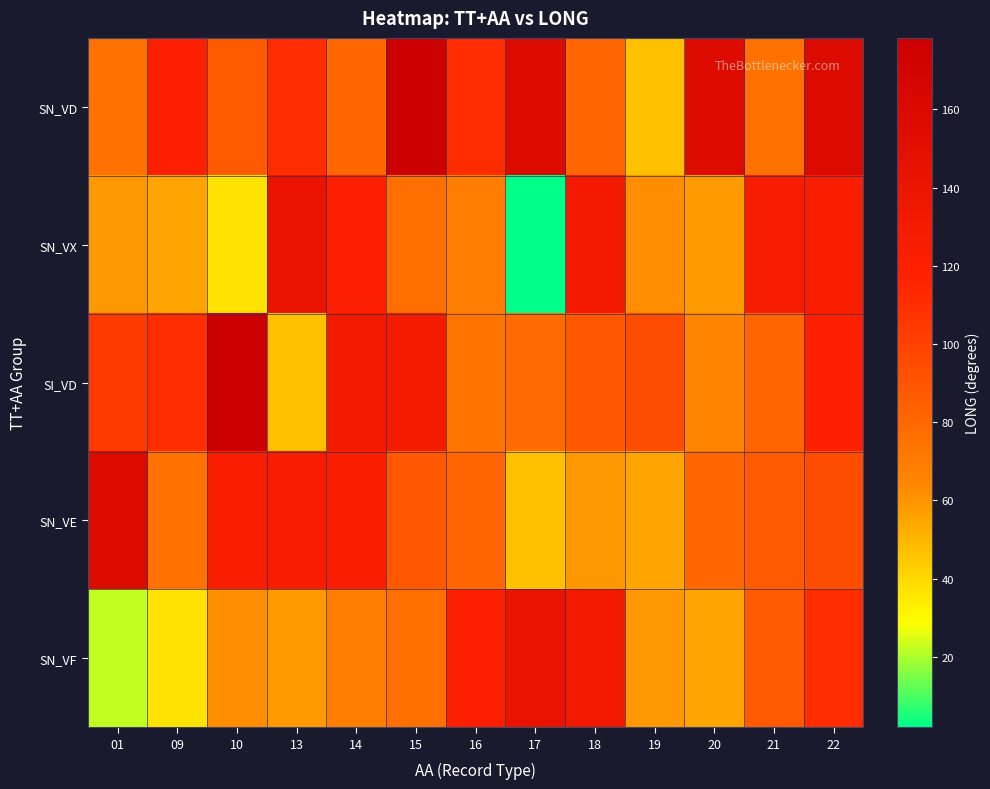

What is the difference between the highest and lowest values at 22?

63.8